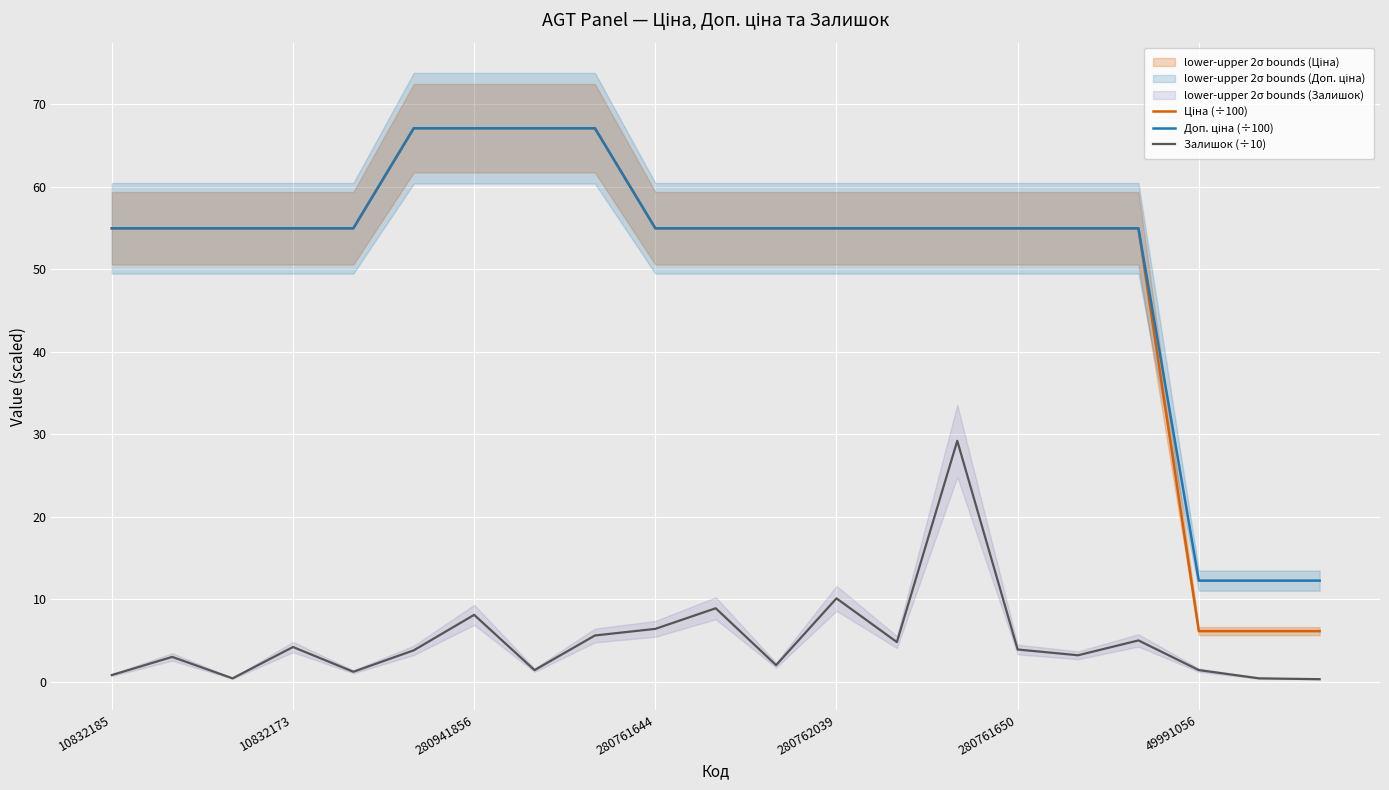

True or false: Доп. ціна (÷100) and Ціна (÷100) cross at least once.

False